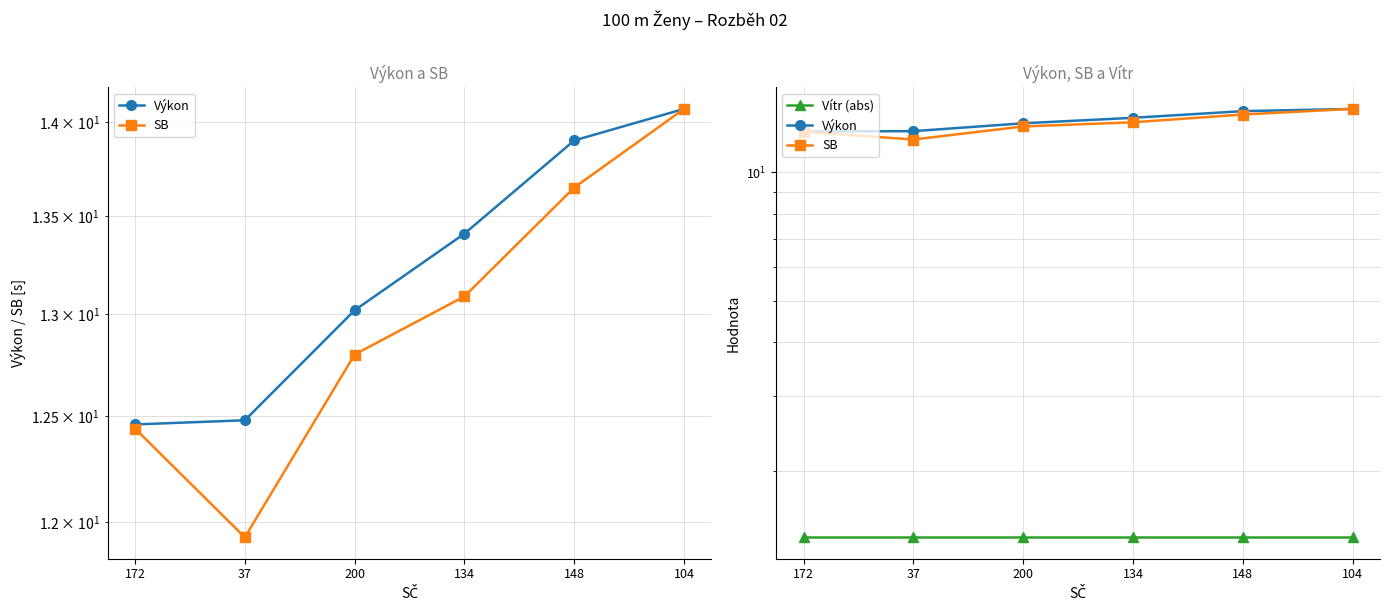

The value of Vítr (abs) at 37 is 2.4. True or false?

False